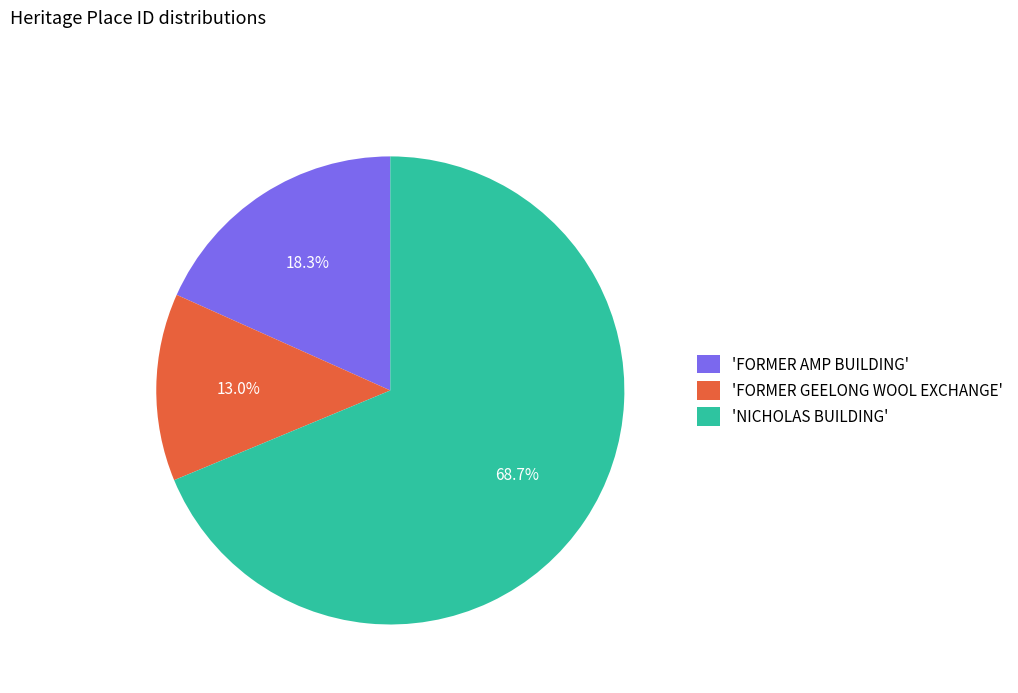

What is the smallest slice in the pie chart?

'FORMER GEELONG WOOL EXCHANGE'